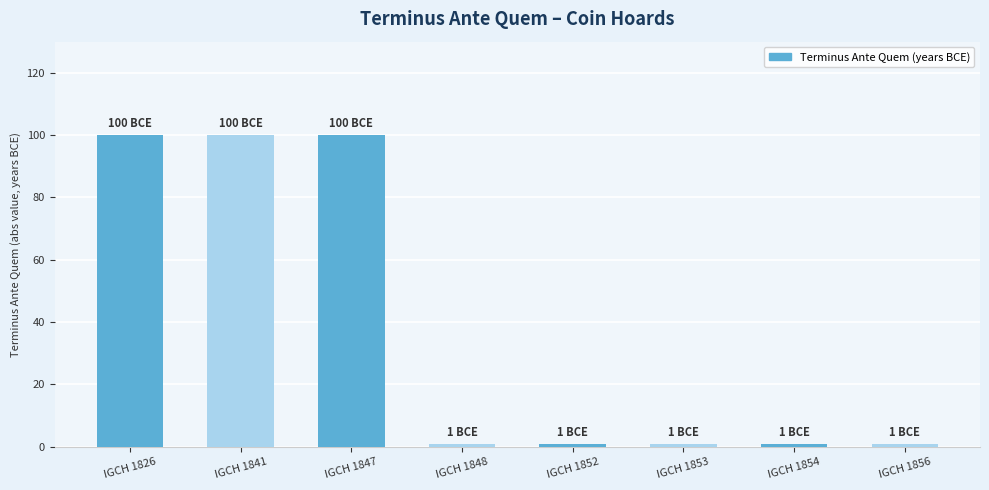

Reading left to right, transcribe all the data shown in this chart.

100	100	100	1	1	1	1	1